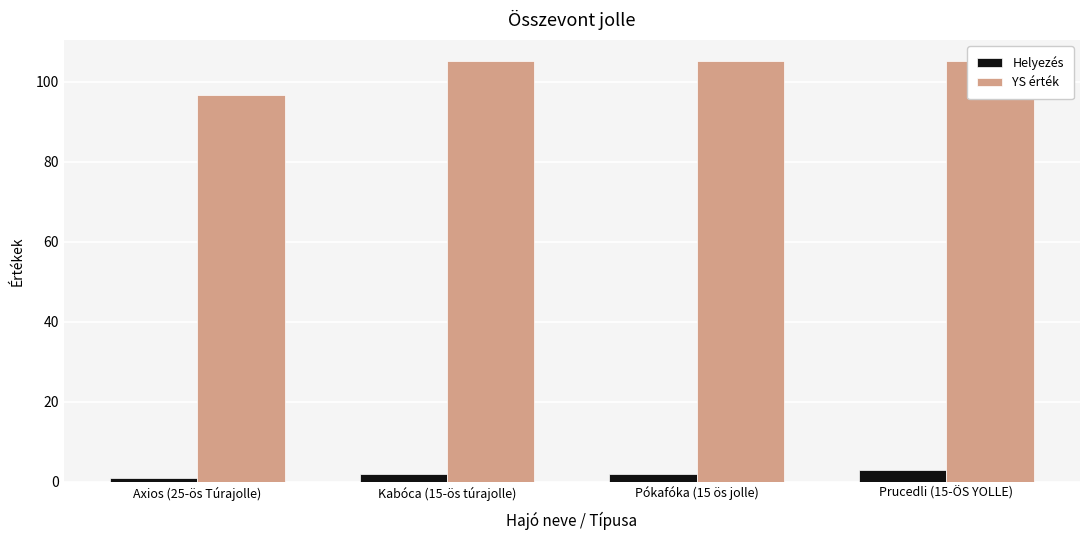

Is it true that YS érték equals 181.9 at Kabóca (15-ös túrajolle)?

False